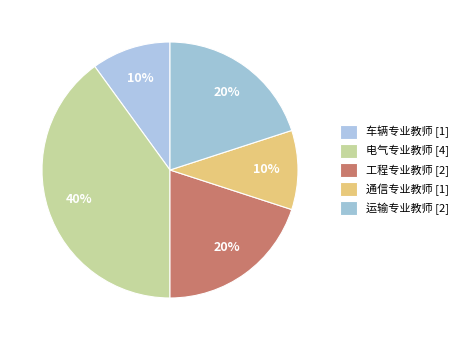

True or false: 通信专业教师 accounts for 10% of the total.

True